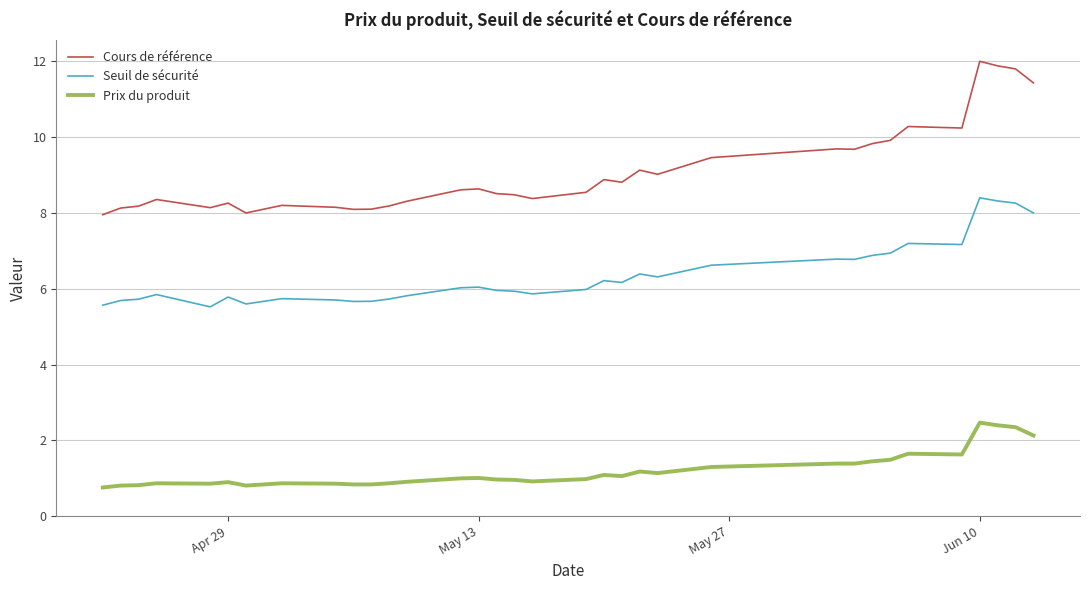

True or false: Prix du produit and Seuil de sécurité intersect in this chart.

False